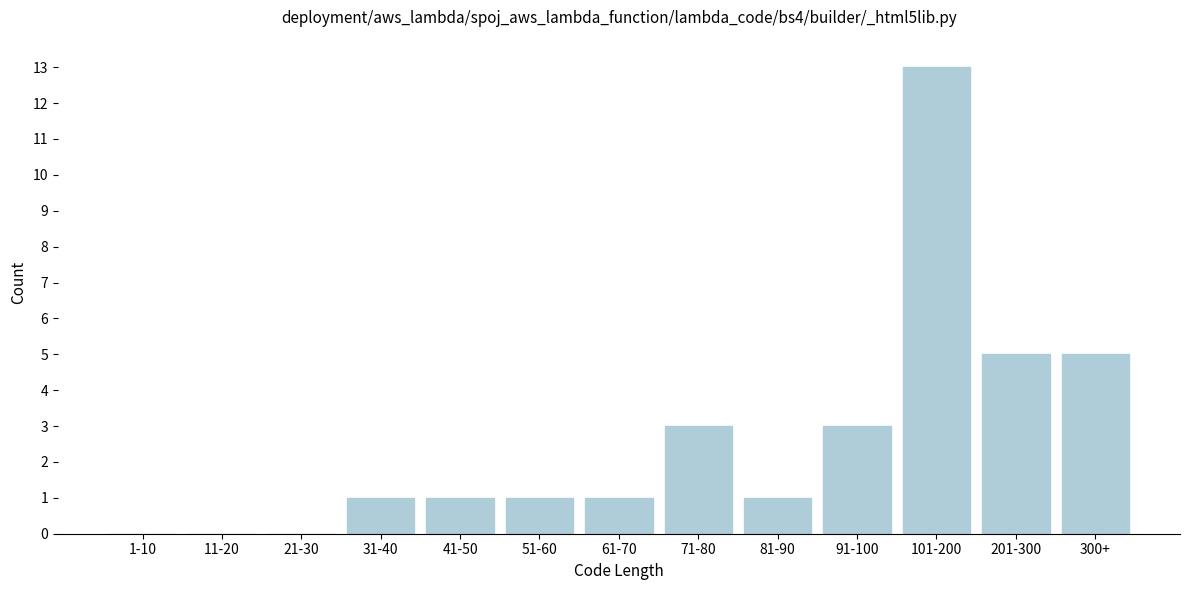

Reading right to left, what are all the values shown in this chart?

300+=5	201-300=5	101-200=13	91-100=3	81-90=1	71-80=3	61-70=1	51-60=1	41-50=1	31-40=1	21-30=0	11-20=0	1-10=0